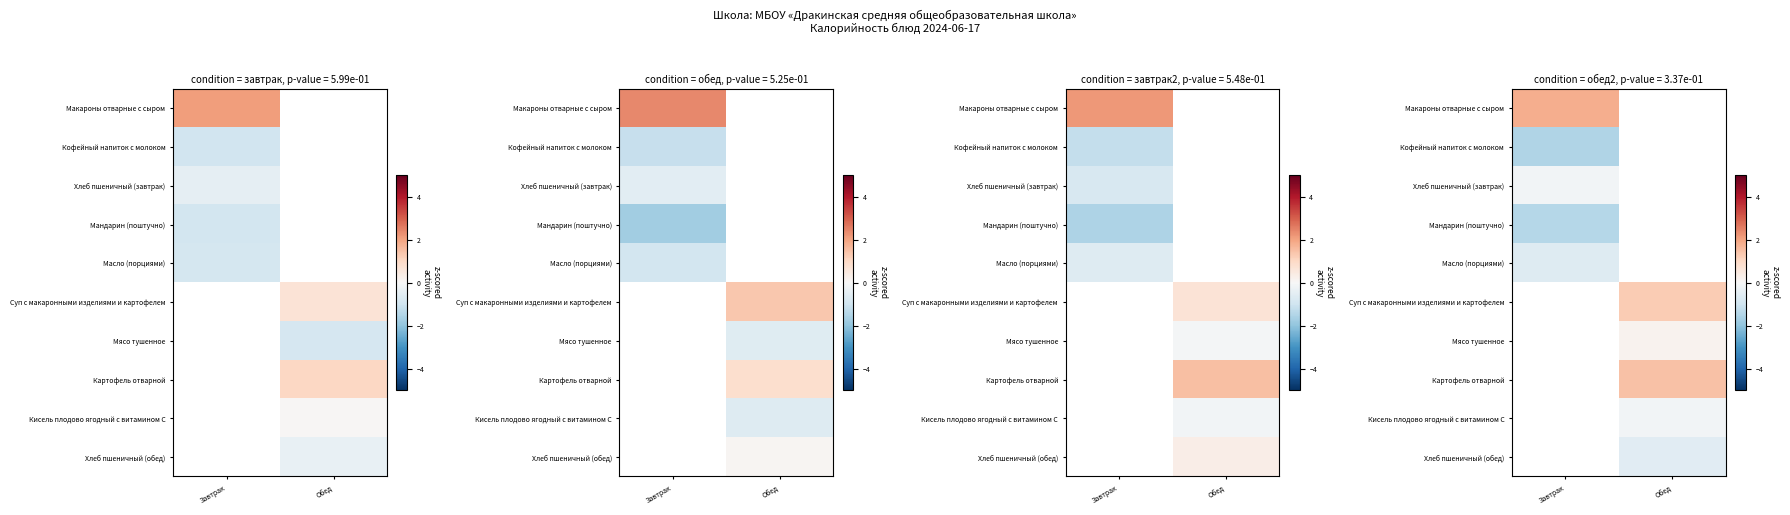

List the labels in order of Картофель отварной value, smallest first.

Завтрак, Обед